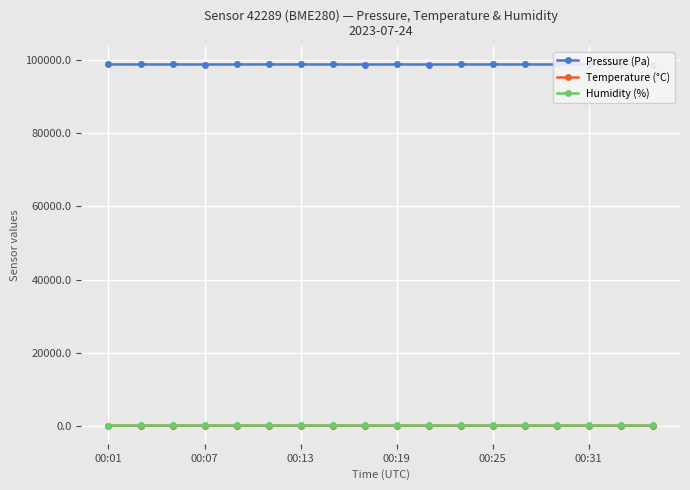

True or false: Humidity (%) has more than 2 interior local peaks.

True